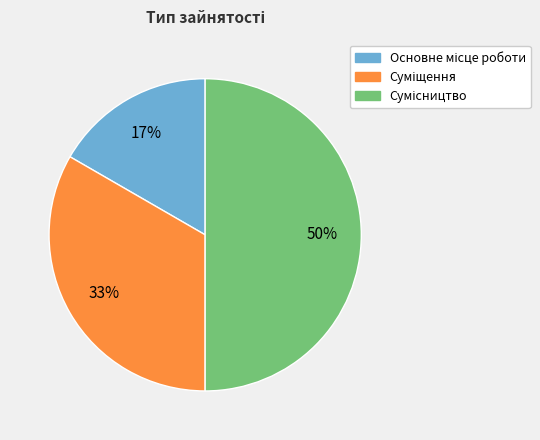

To the nearest percent, what is the average slice percentage?

33%